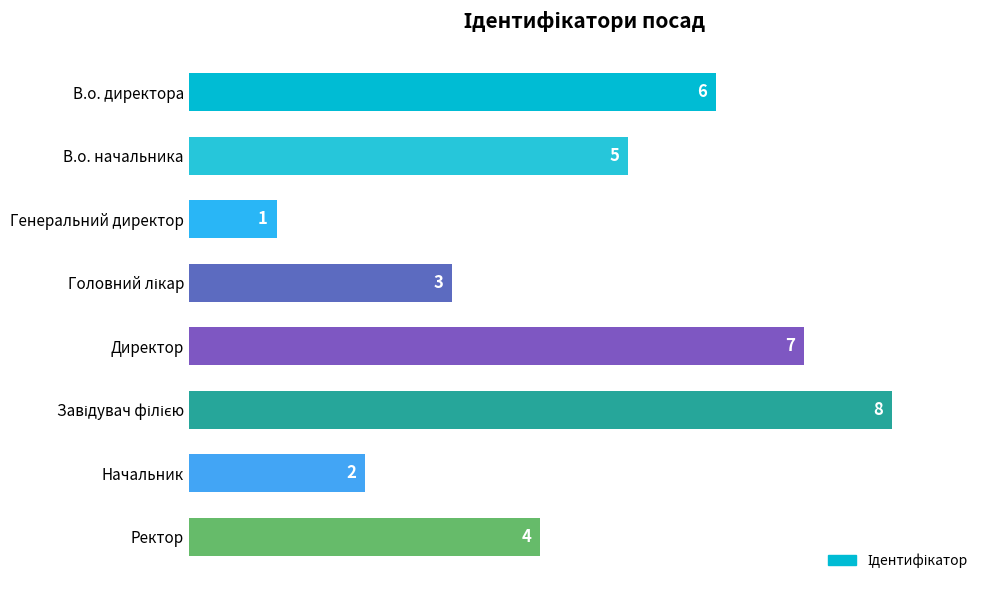

Is it true that the value at В.о. директора is 8?

False